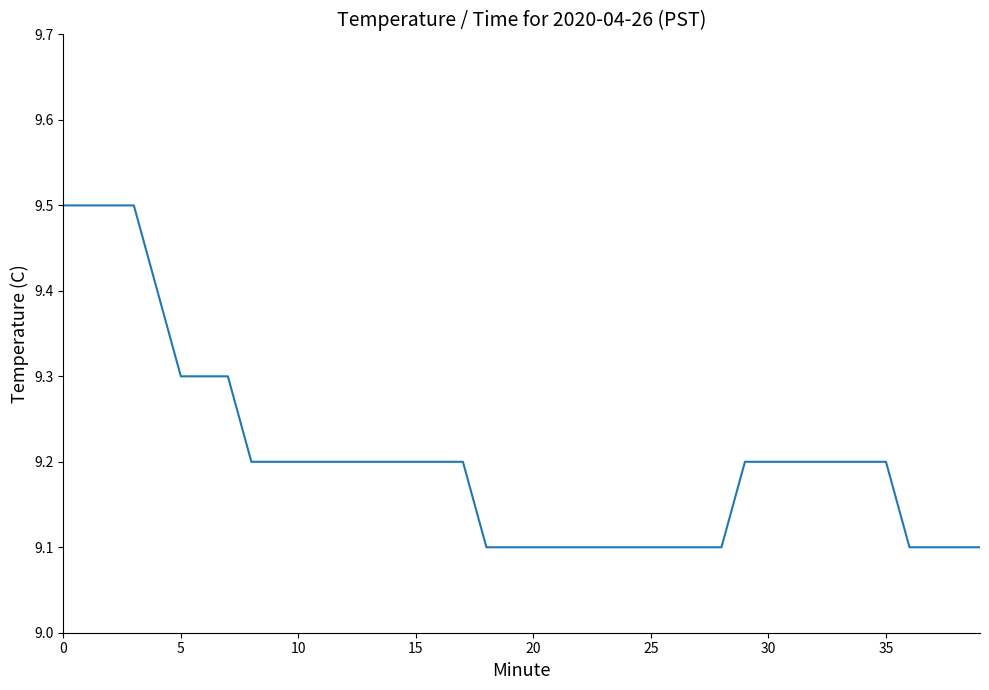

What is the difference between the maximum and minimum values?

0.4